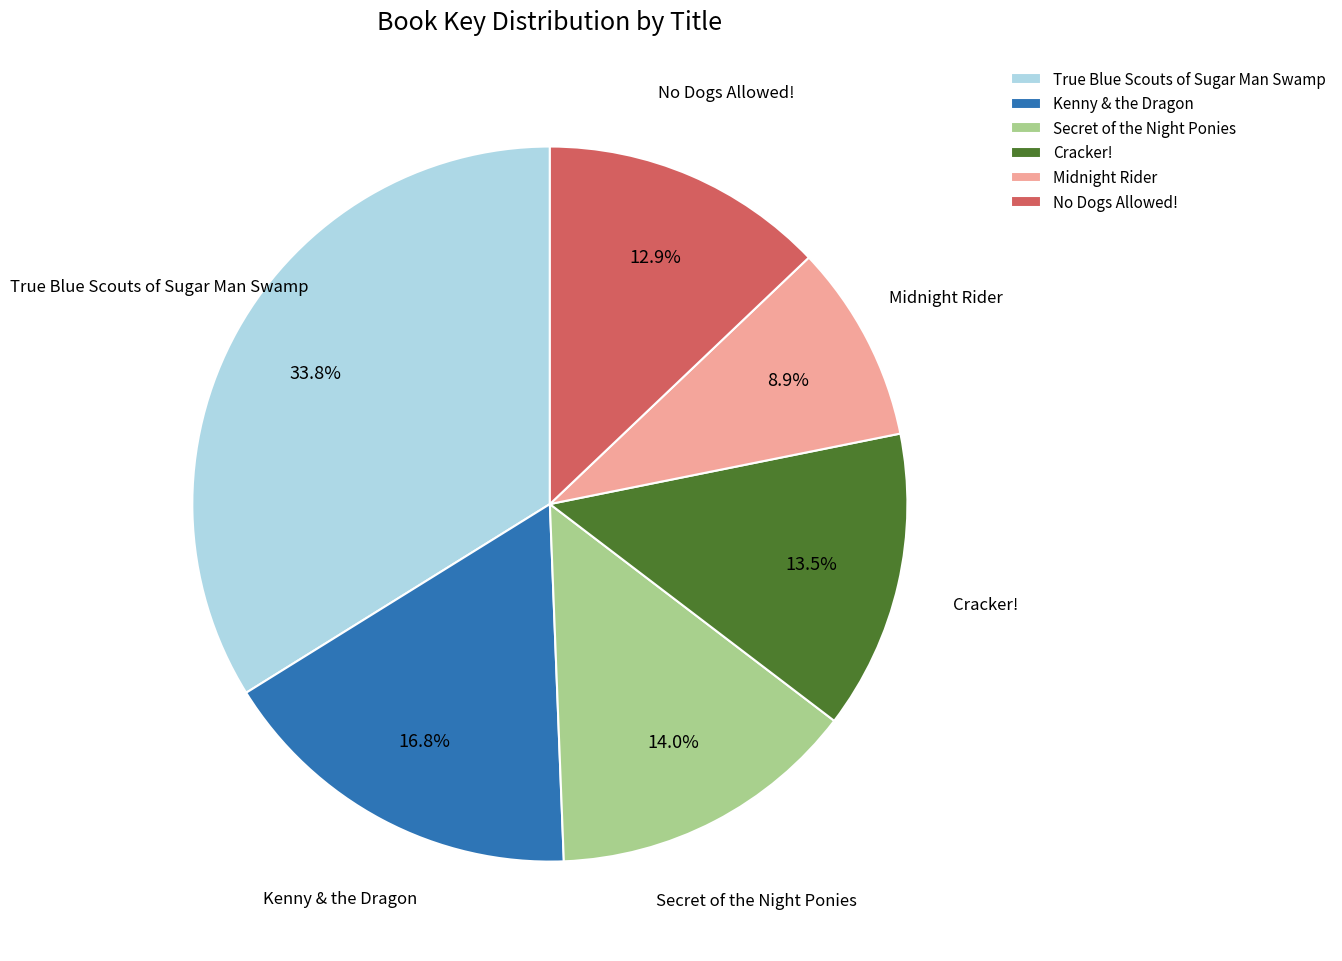

Is it true that Cracker! is 28% of the pie?

False